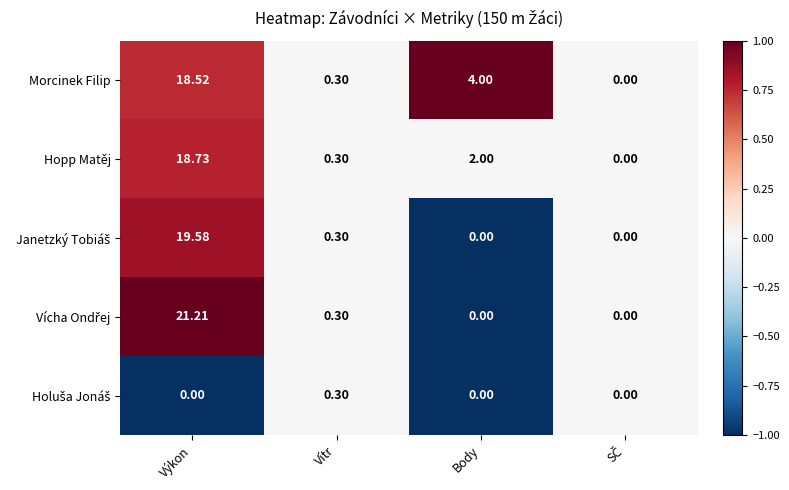

At which category is the sum across all series the highest?

Výkon